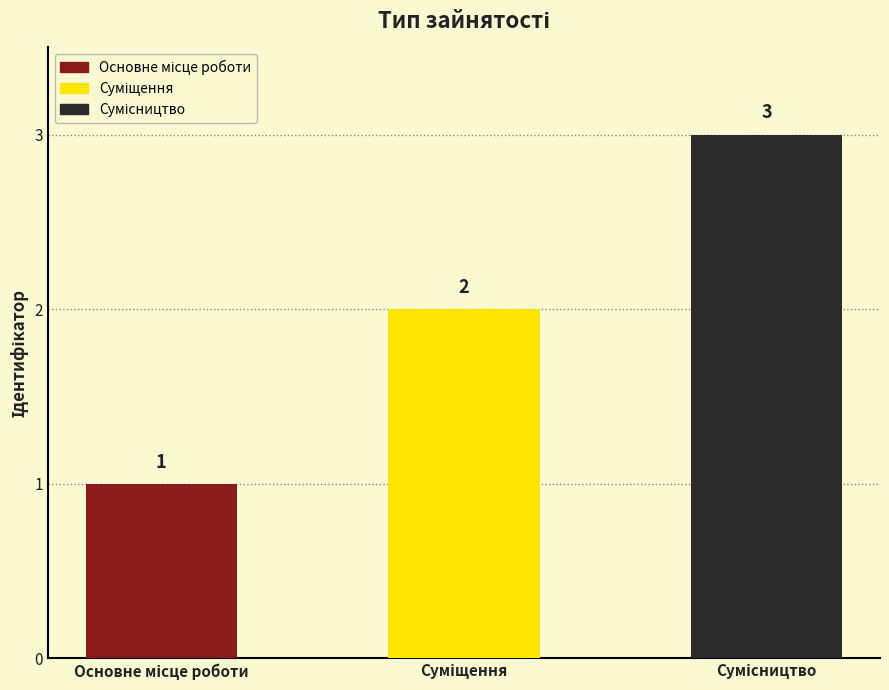

Between Суміщення and Сумісництво, which is larger?

Сумісництво